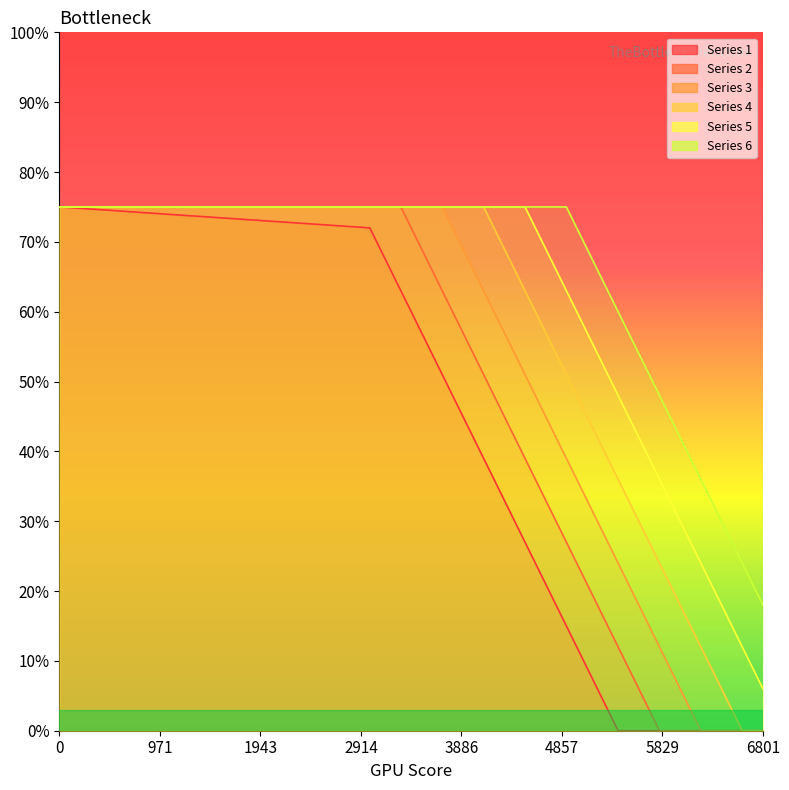

True or false: 2 has a value of 0.8 at 3301.

True